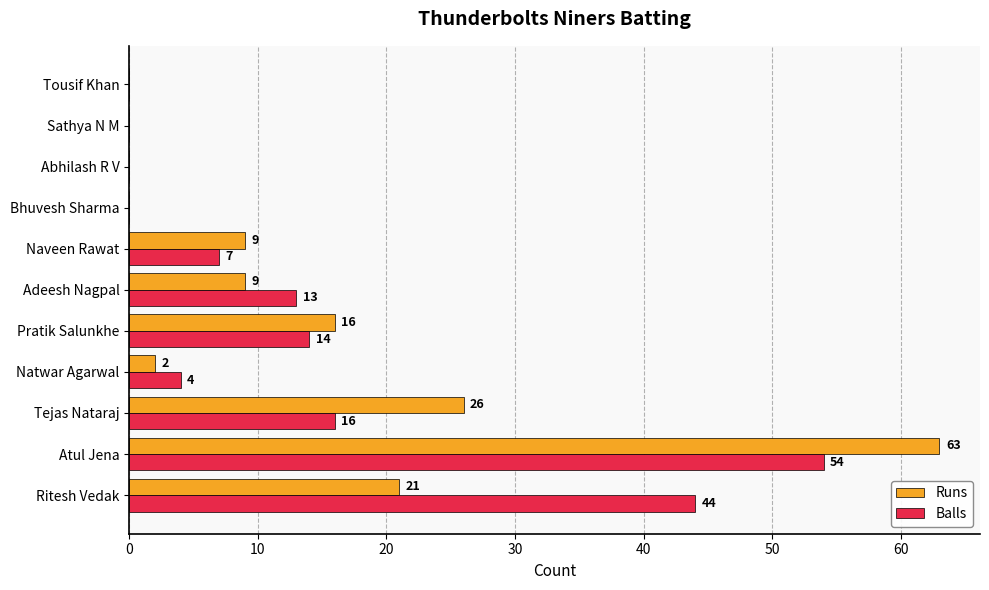

What are all the series names shown in the legend?

Runs, Balls